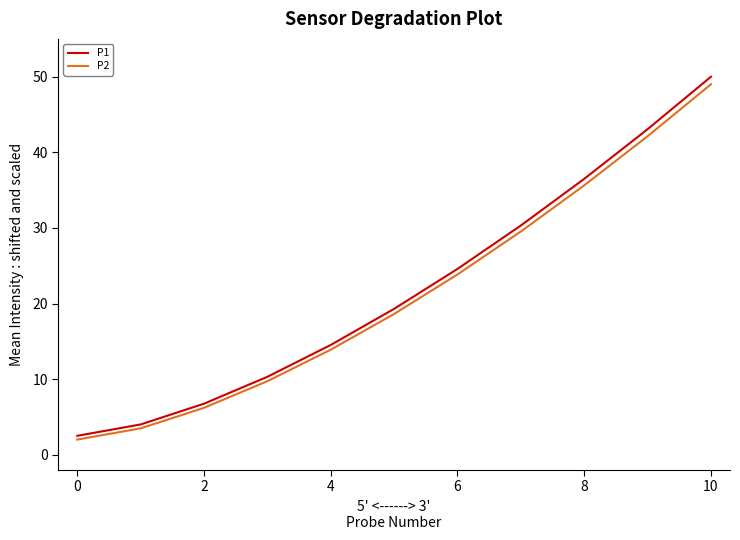

What is the lowest value of the P1 series?

2.5